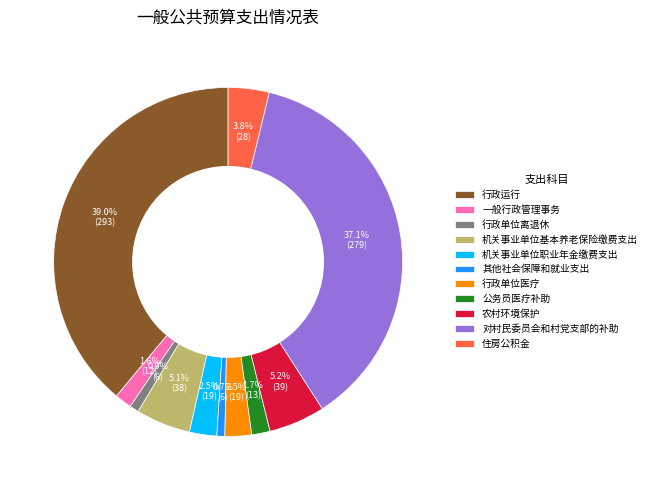

Combined, what portion of the pie is 行政单位离退休 and 农村环境保护?

6.1%